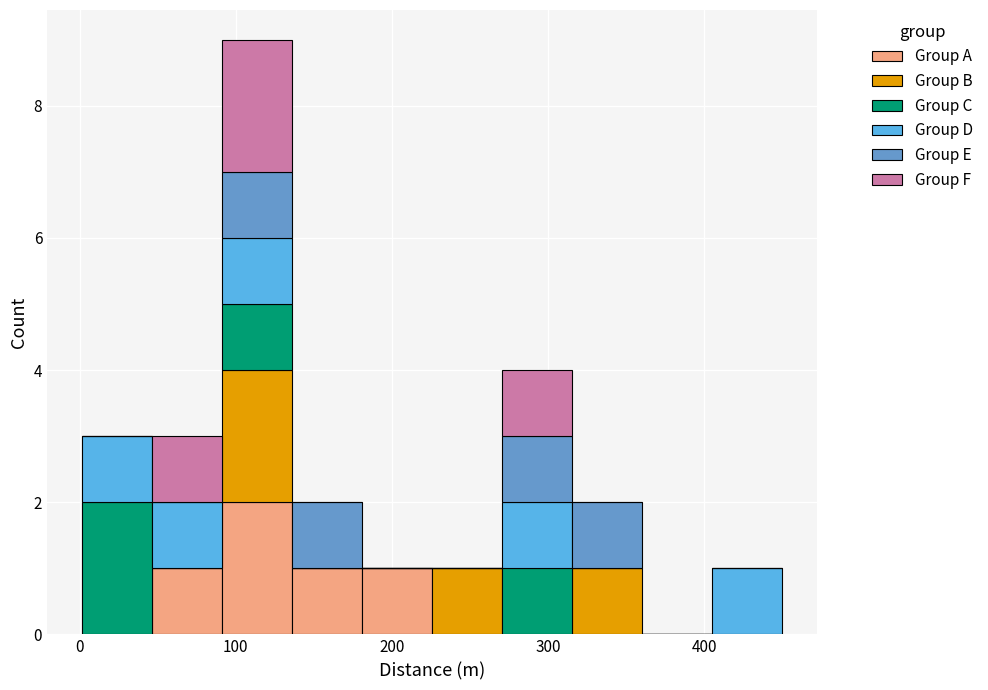

Which range on the x-axis has the tallest stacked bar (by total height)?

90 to 140